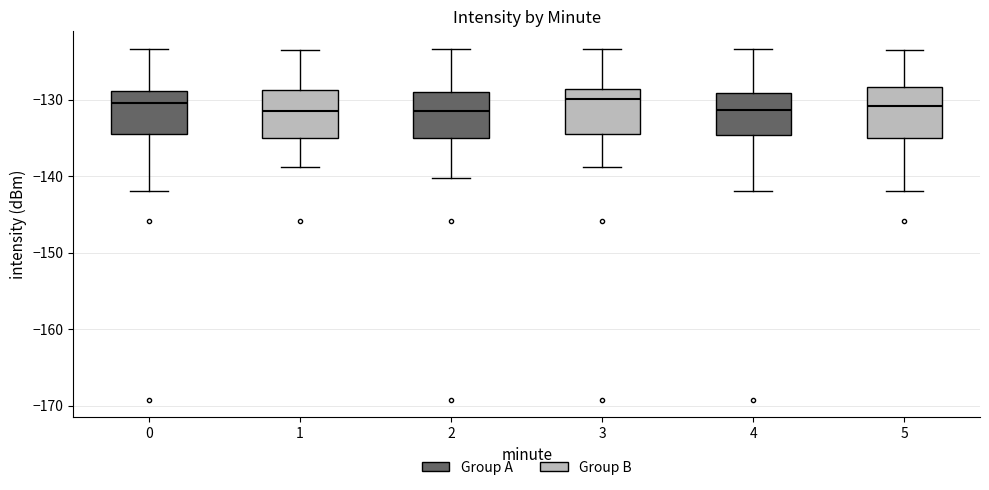

Where is the lower edge of the box at x = 3 on the y-axis? The values are not printed on the chart, so give them approximately, as read against the axis.

-134